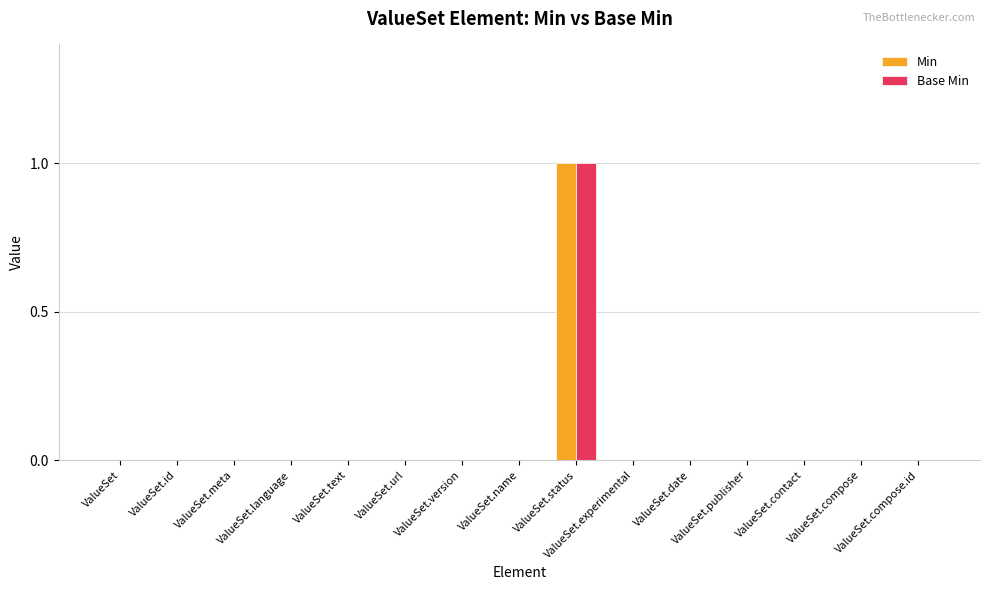

Reading right to left, what are all the values shown in this chart?

Min: 0	0	0	0	0	0	1	0	0	0	0	0	0	0	0
Base Min: 0	0	0	0	0	0	1	0	0	0	0	0	0	0	0